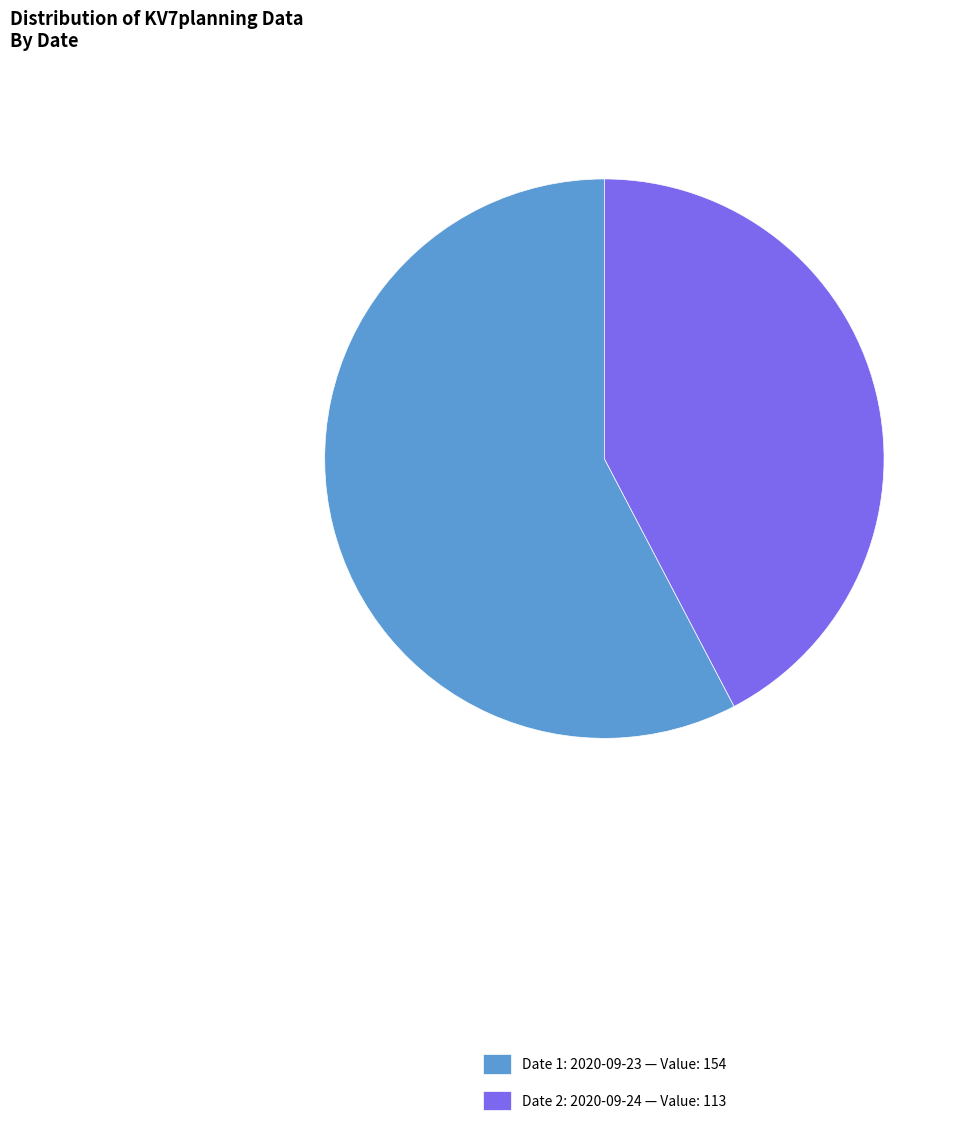

Approximately how many times larger is the value at Date 2: 2020-09-24 — Value: 113 compared to Date 1: 2020-09-23 — Value: 154?

0.7